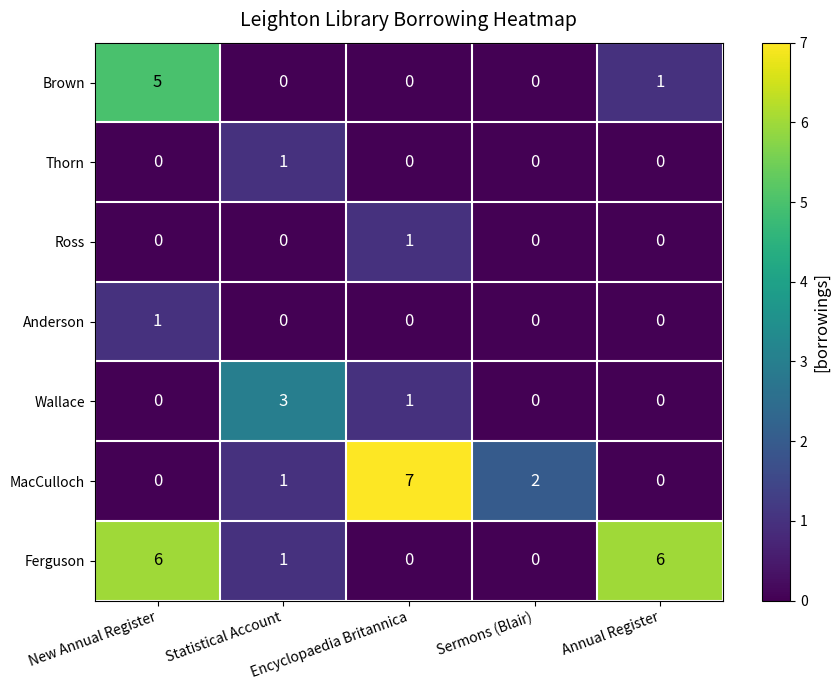

Which series has the largest range (max minus min)?

MacCulloch